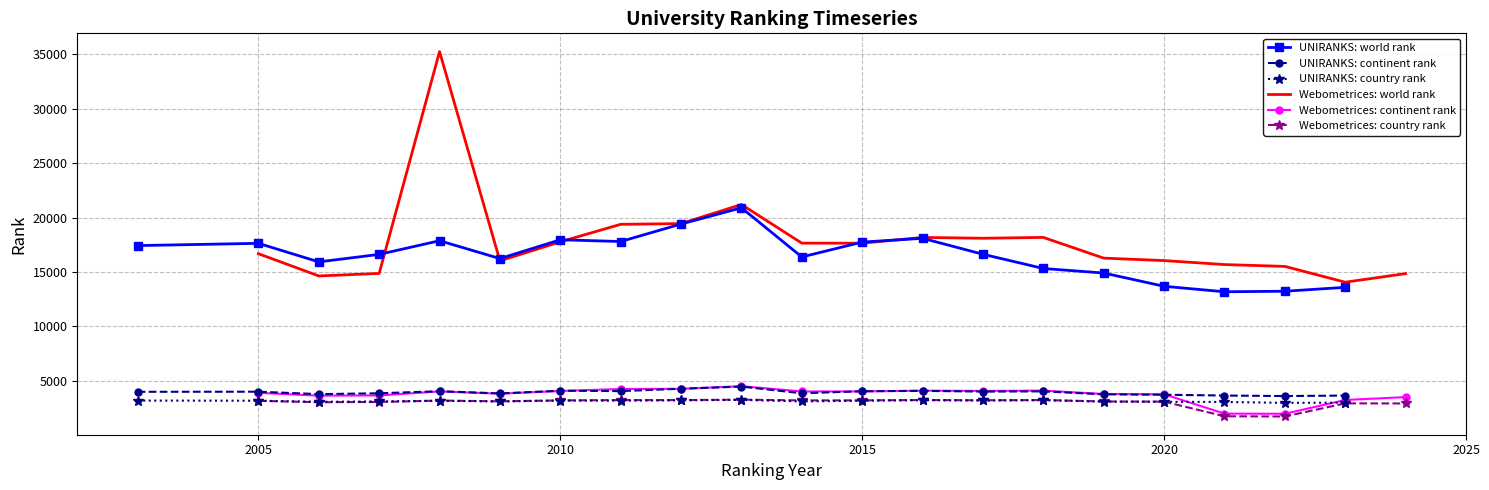

Which series has the largest total across all categories?

Webometrices: world rank